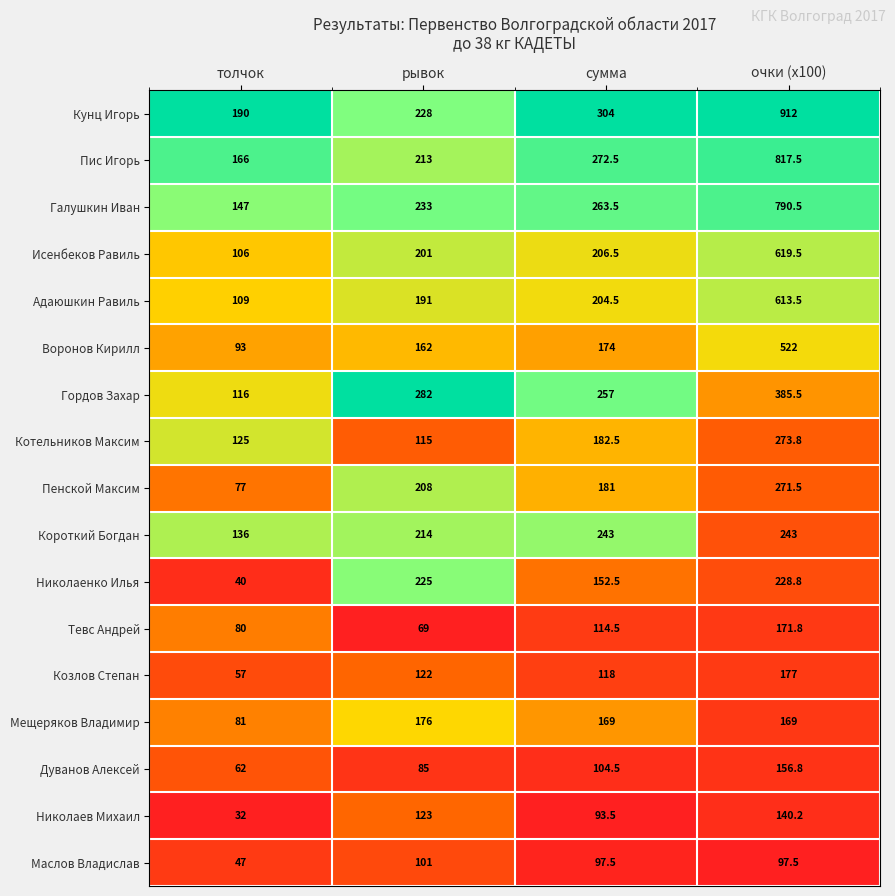

The Котельников Максим series shows 163.1 at рывок. True or false?

False